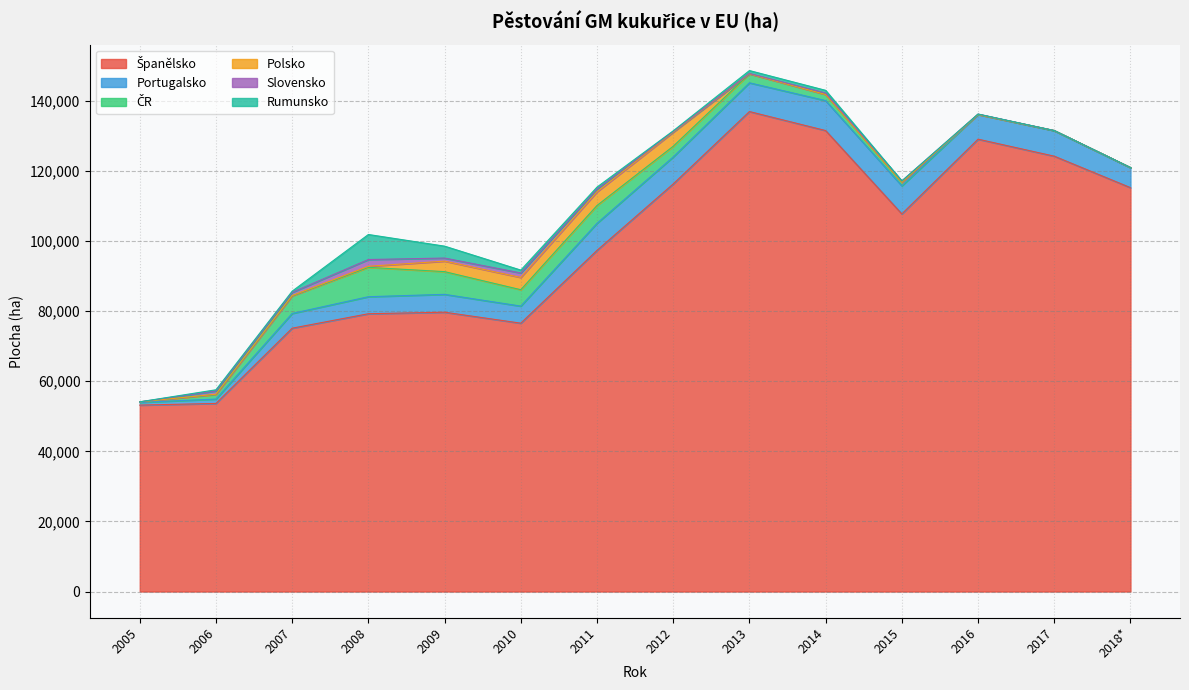

Rank the series by their maximum value, from highest to lowest.

Španělsko, Portugalsko, ČR, Rumunsko, Polsko, Slovensko